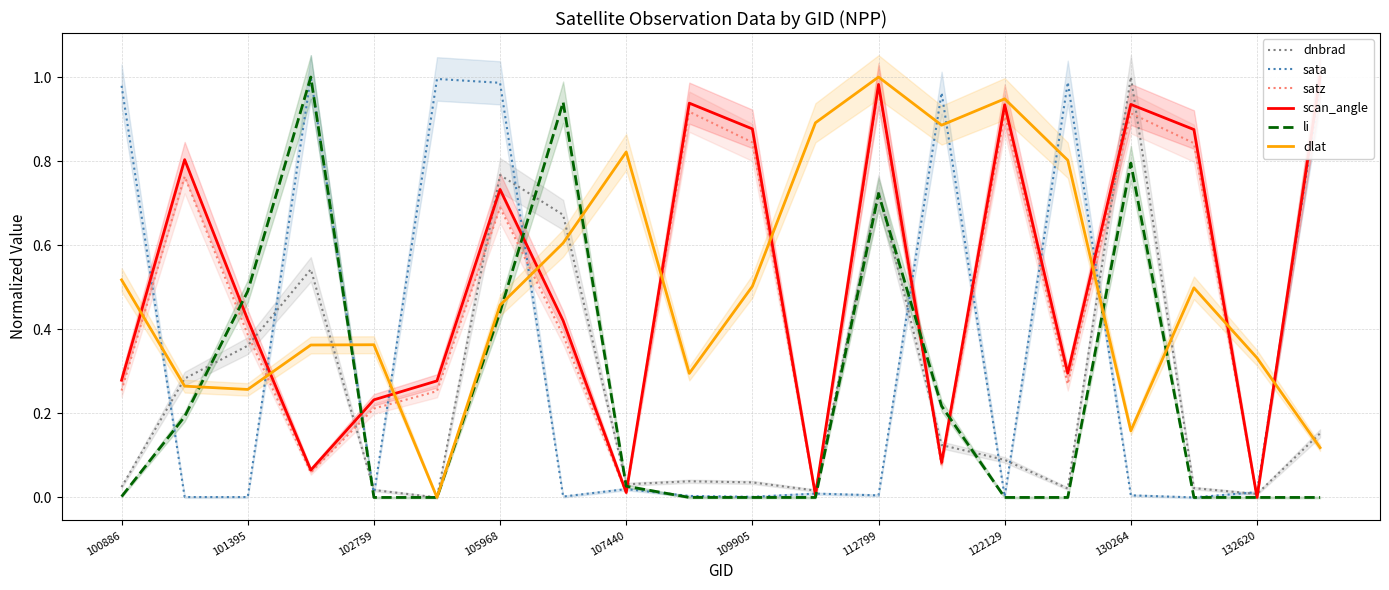

How many interior local valleys does the satz series have?

6